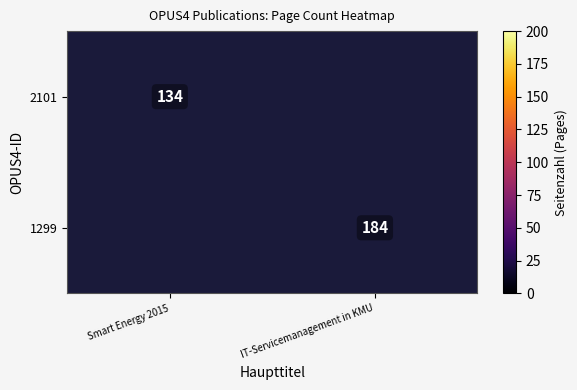

Is it true that 2101 equals 134 at Smart Energy 2015?

True